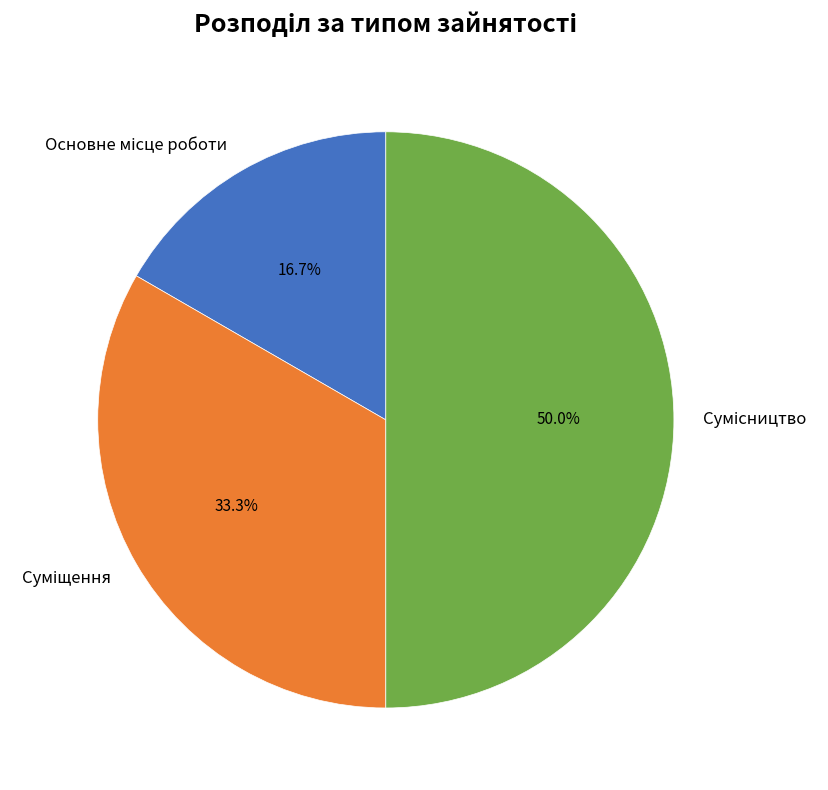

To the nearest percent, what portion does Сумісництво represent?

50%